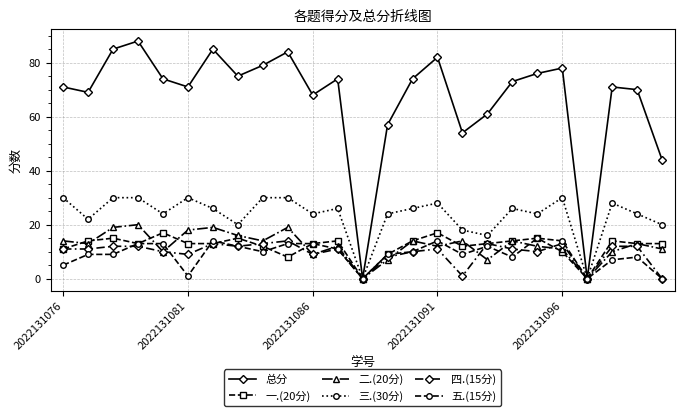

What is the greatest value displayed?

88